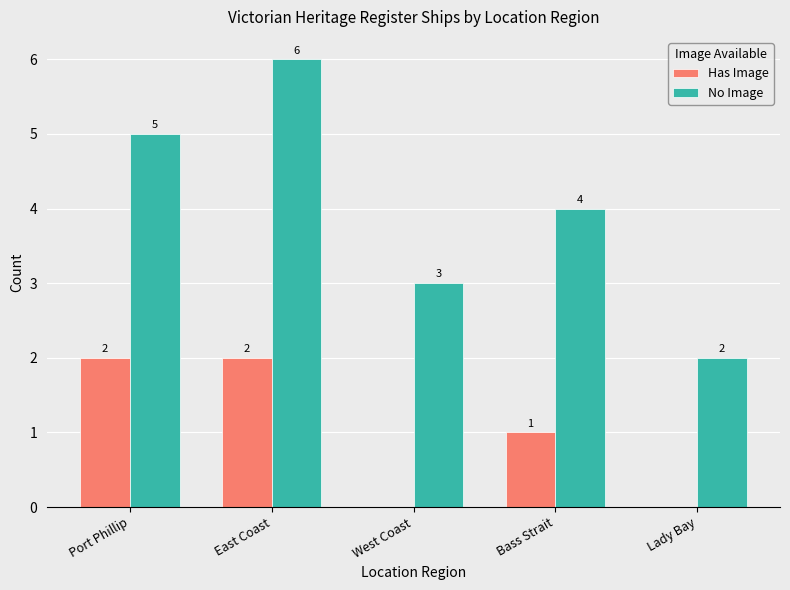

What is the sum of all Has Image values?

5